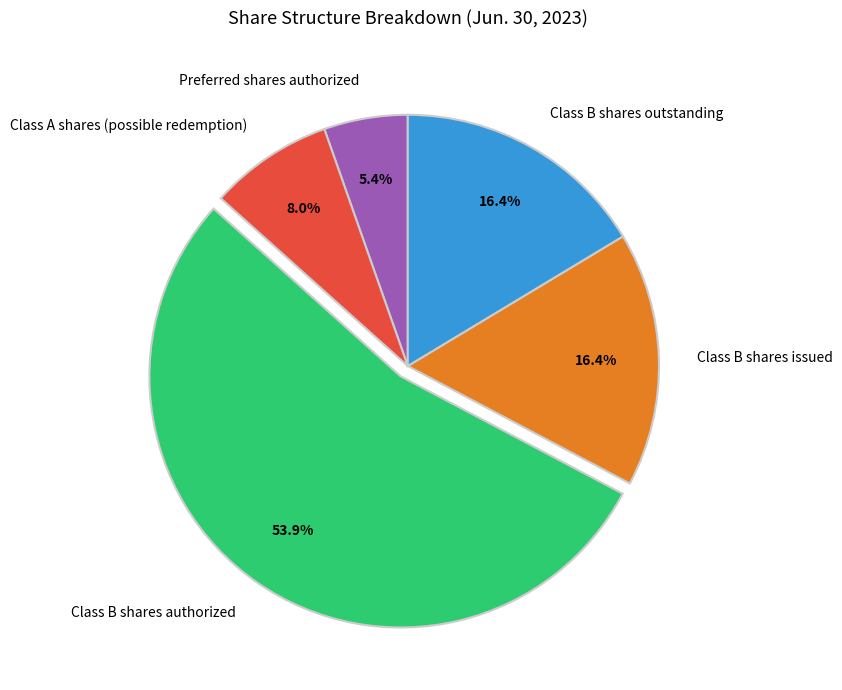

Combined, do Preferred shares authorized and Class B shares outstanding account for over 50%?

No